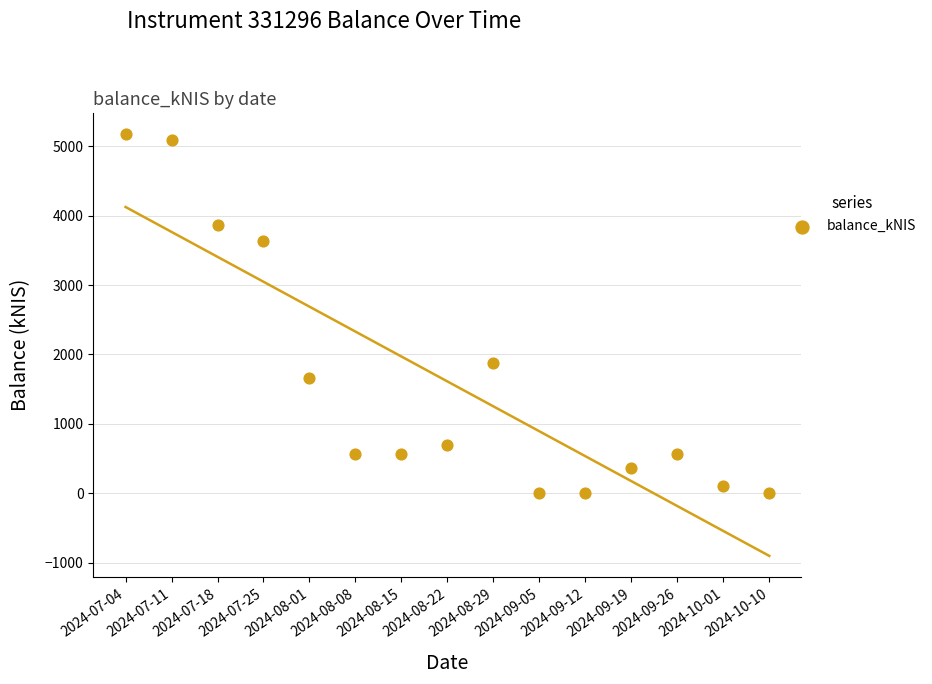

What is the range of Y values (max minus min)?

5170.3